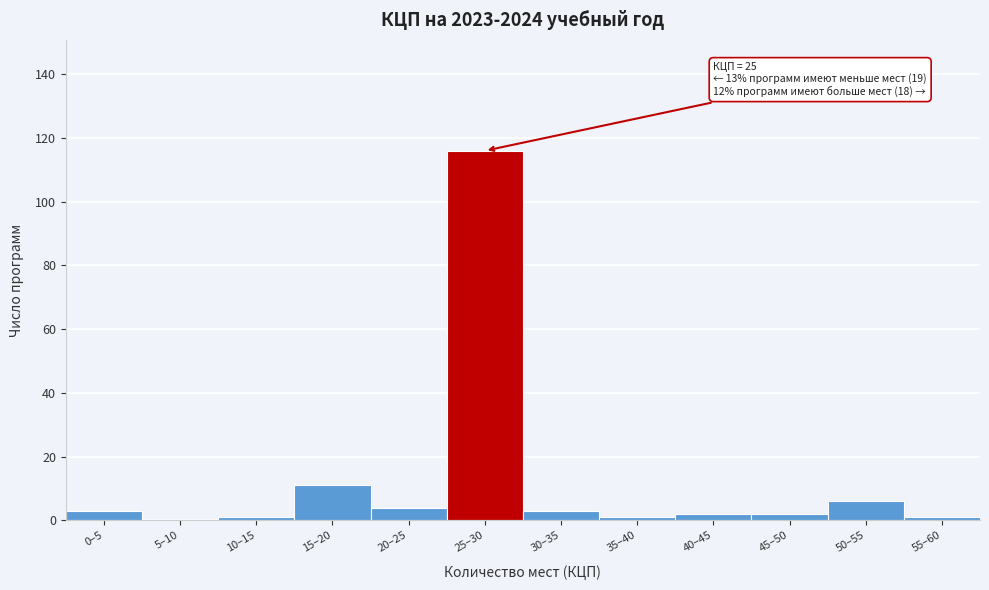

Reading right to left, transcribe all the data shown in this chart.

55–60=1	50–55=6	45–50=2	40–45=2	35–40=1	30–35=3	25–30=116	20–25=4	15–20=11	10–15=1	5–10=0	0–5=3